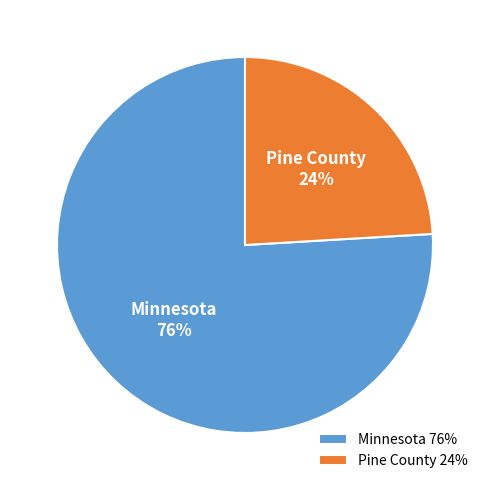

True or false: Minnesota accounts for 76% of the total.

True